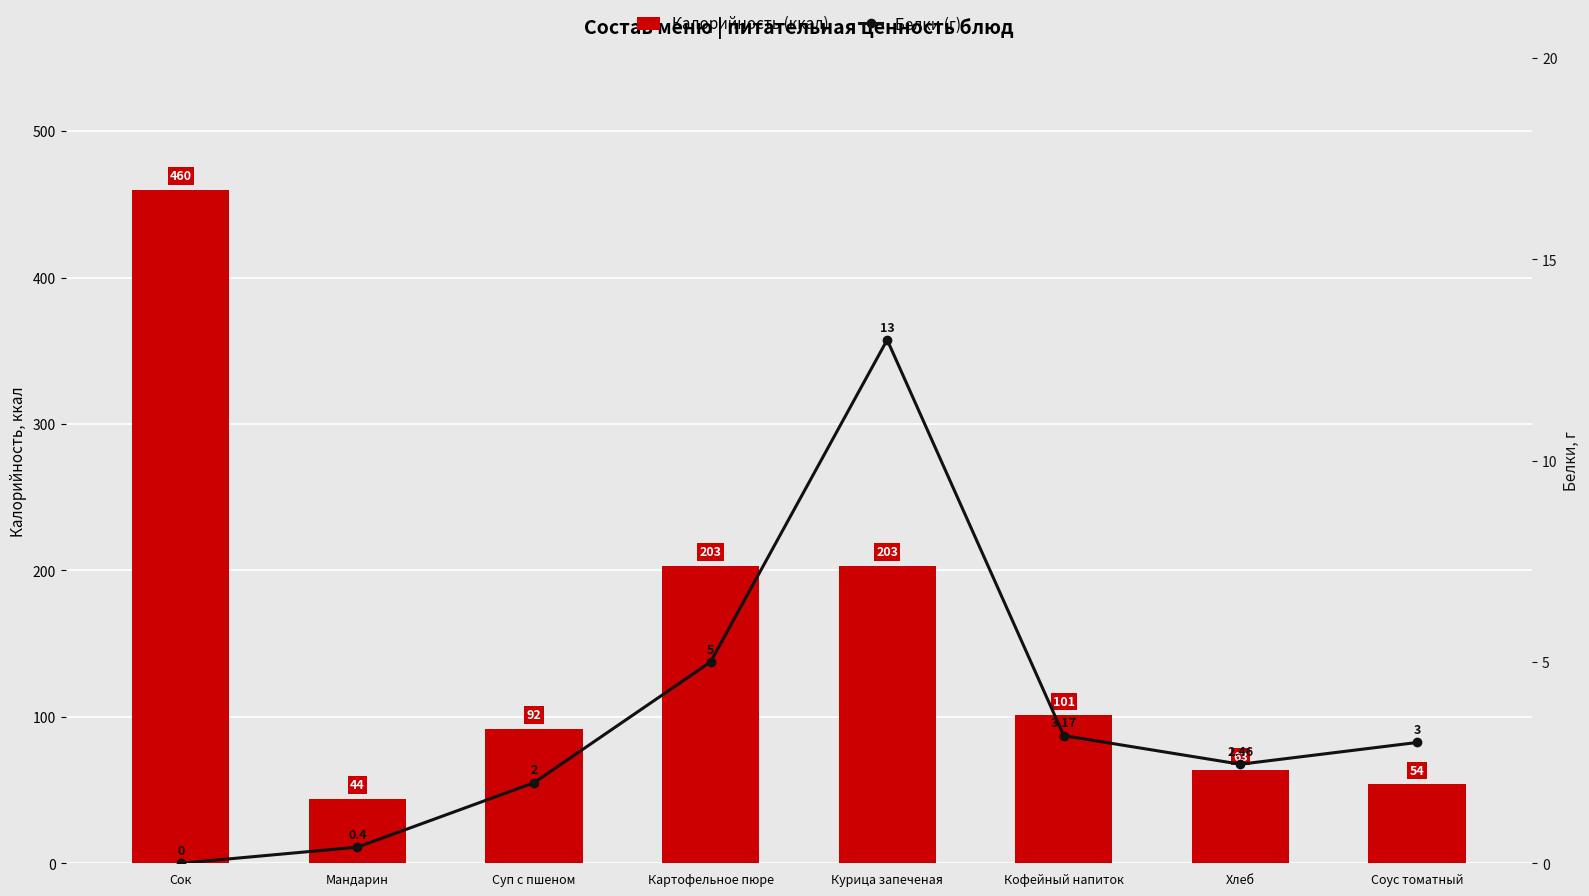

What is the label of the 3rd bar from the left?

Суп с пшеном